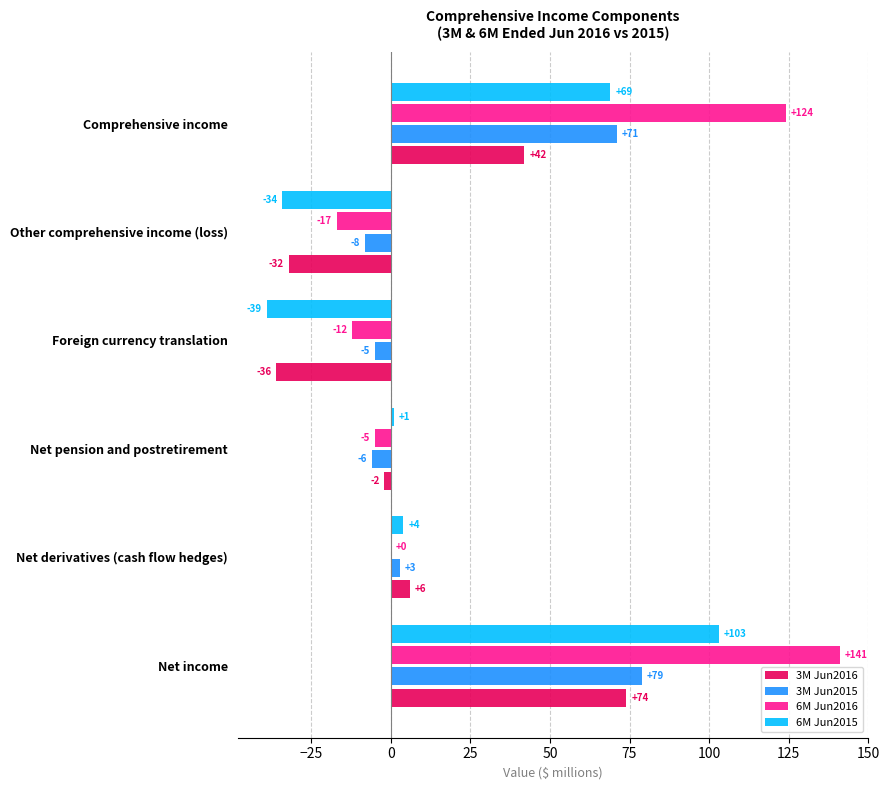

At which label is 6M Jun2015 closest to 32?

Net derivatives (cash flow hedges)